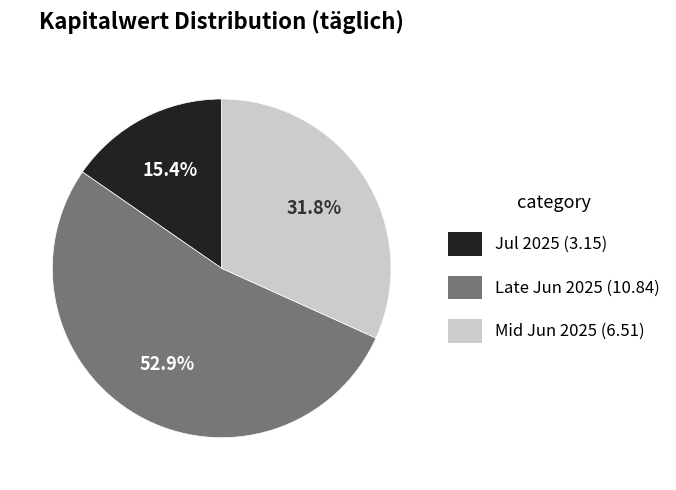

Count the number of slices in the pie.

3